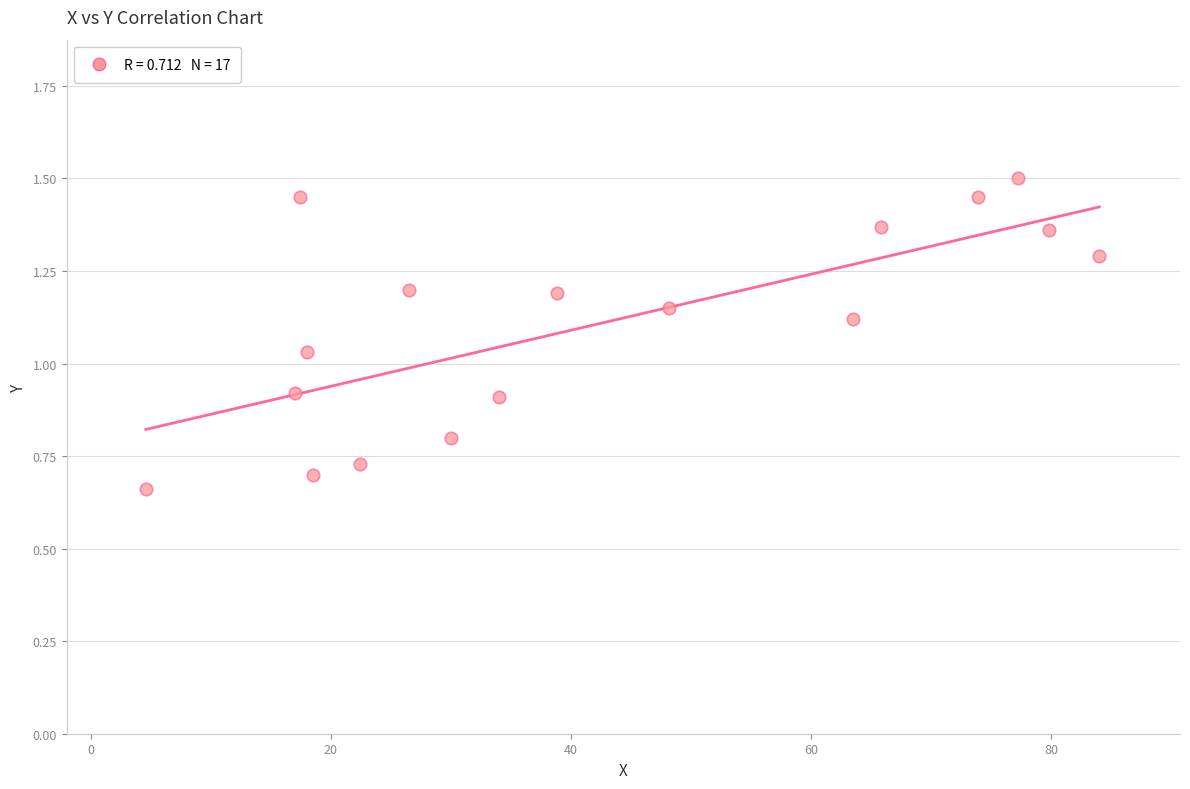

What is the range of X values (max minus min)?

79.4